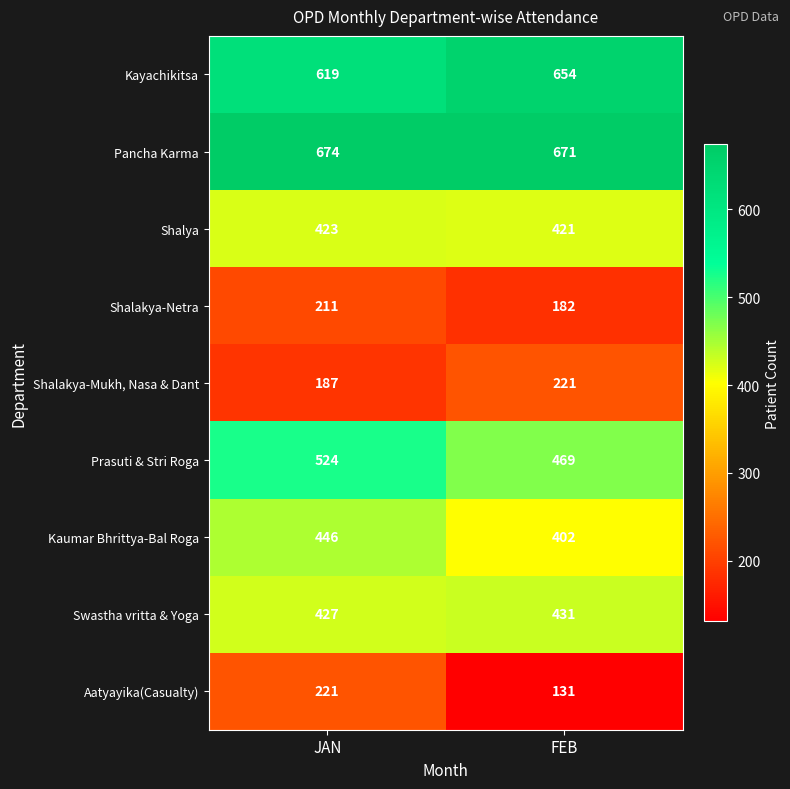

Where is Shalakya-Netra nearest to the value 196?

FEB